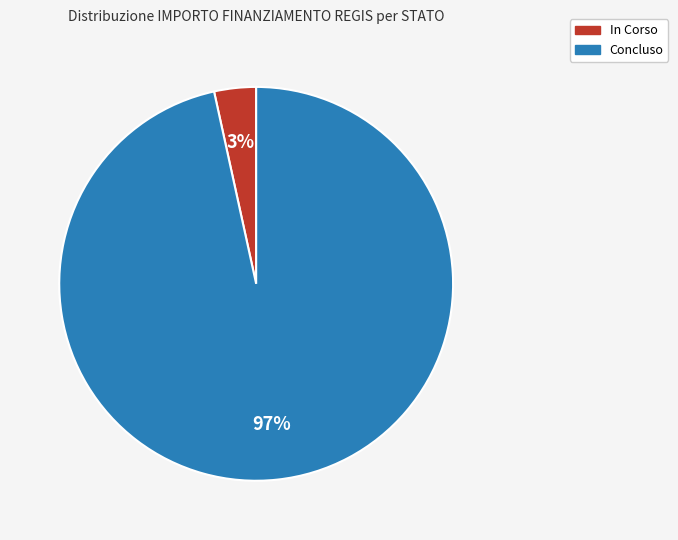

What percentage is the In Corso slice, to the nearest percent?

3%